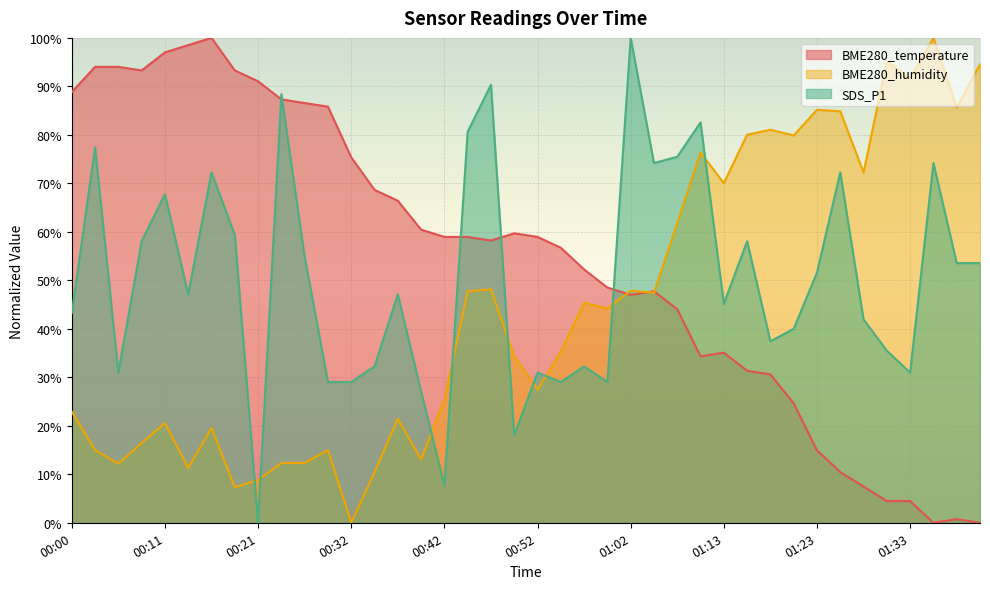

The value of BME280_temperature at 01:02 is 47.0. True or false?

True